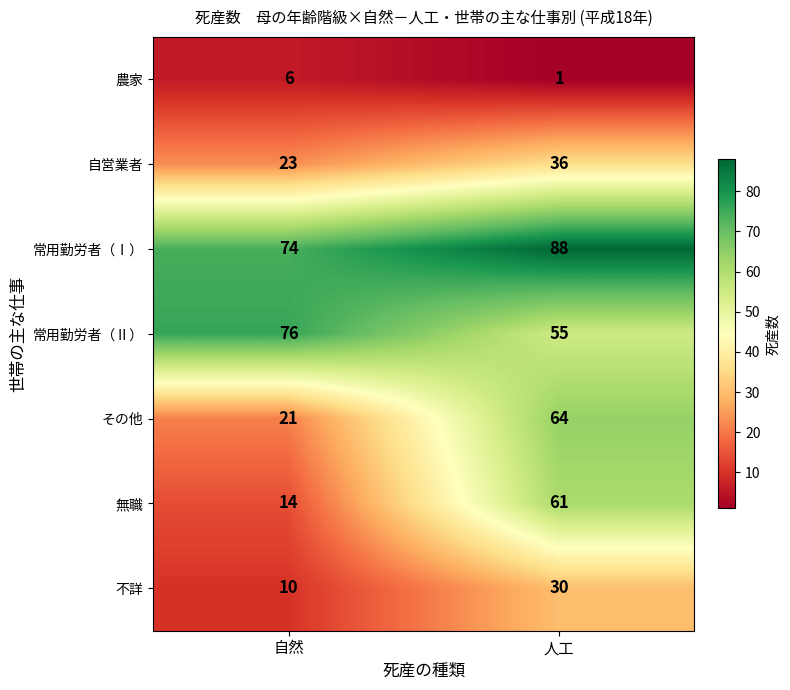

Reading left to right, extract all data points from this chart.

農家: 6	1
自営業者: 23	36
常用勤労者（Ⅰ）: 74	88
常用勤労者（Ⅱ）: 76	55
その他: 21	64
無職: 14	61
不詳: 10	30